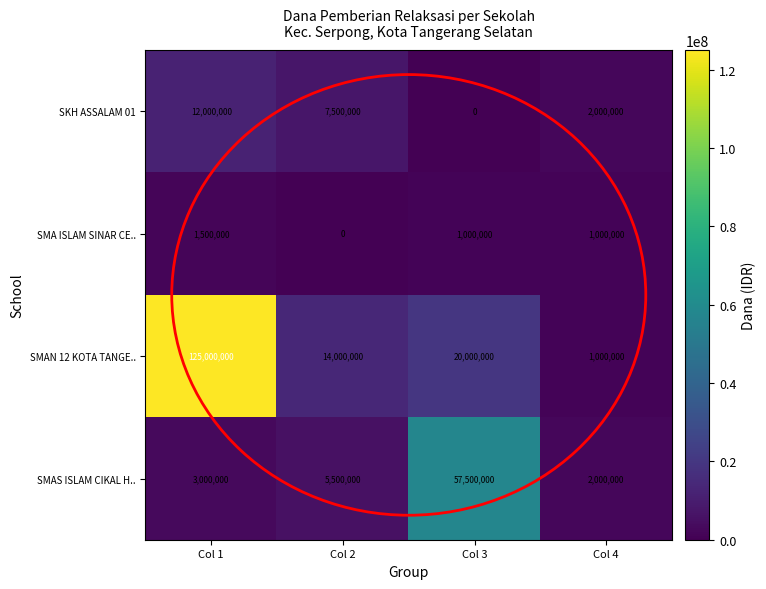

How many distinct data groups are displayed?

4